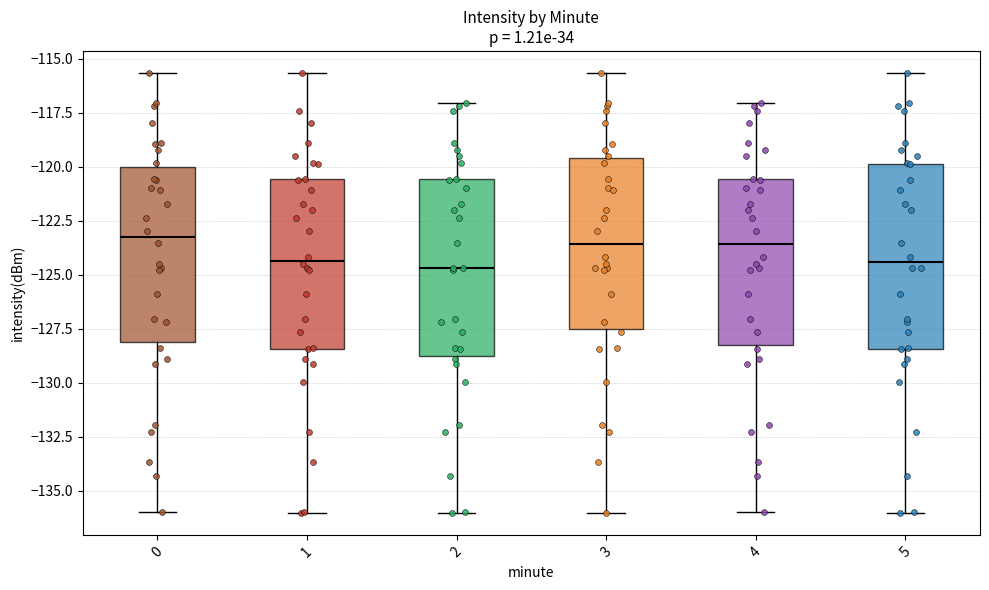

Reading left to right, transcribe this box plot: for each box, give where its median line is, the range the box spans, and where its two whiskers end, as read against the y-axis. The values are not printed on the chart, so give them approximately, as read against the axis.

0: median -123.5, box -128.0 to -120.0, whiskers -136.0 to -115.5
1: median -124.5, box -128.5 to -120.5, whiskers -136.0 to -115.5
2: median -124.5, box -129.0 to -120.5, whiskers -136.0 to -117.0
3: median -123.5, box -127.5 to -119.5, whiskers -136.0 to -115.5
4: median -123.5, box -128.0 to -120.5, whiskers -136.0 to -117.0
5: median -124.5, box -128.5 to -120.0, whiskers -136.0 to -115.5